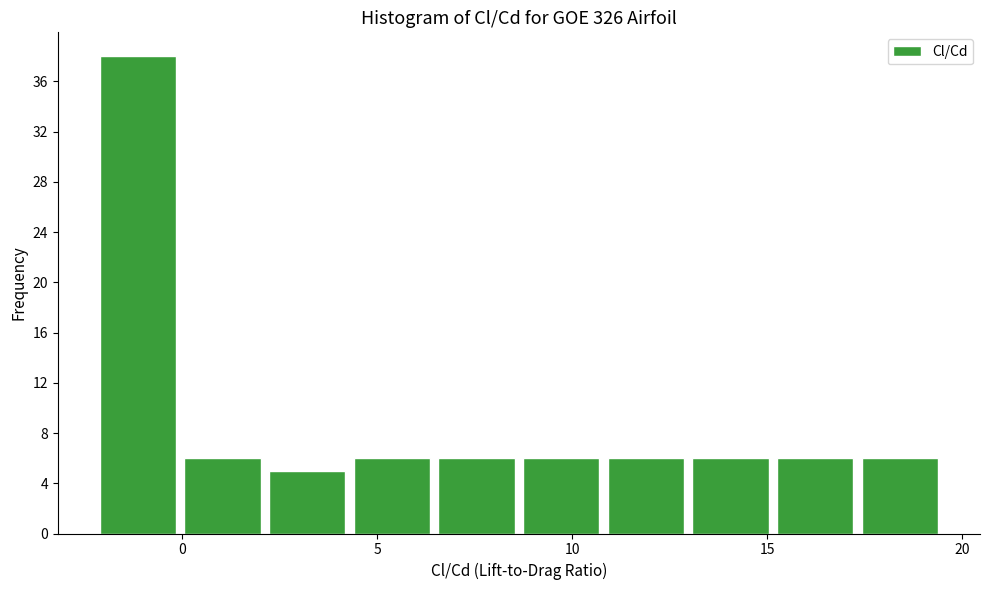

How tall is the bar that spans 2.0 to 4.5 on the x-axis? Neither the bar edges nor the heights are printed on the chart, so give them approximately, as read against the axes.

5